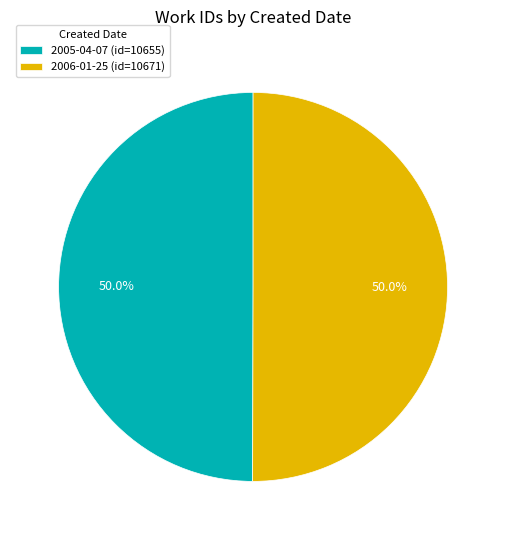

Combined, do 2005-04-07 (id=10655) and 2006-01-25 (id=10671) account for over 50%?

Yes